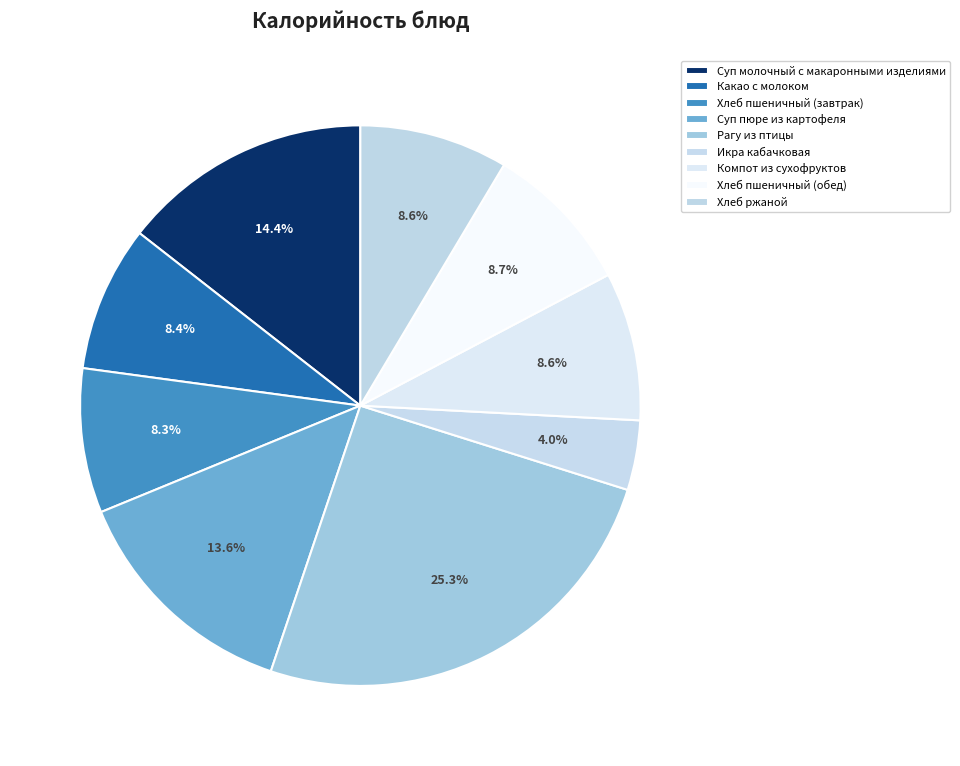

What percentage do Хлеб пшеничный (завтрак) and Суп молочный с макаронными изделиями together represent?

22.8%